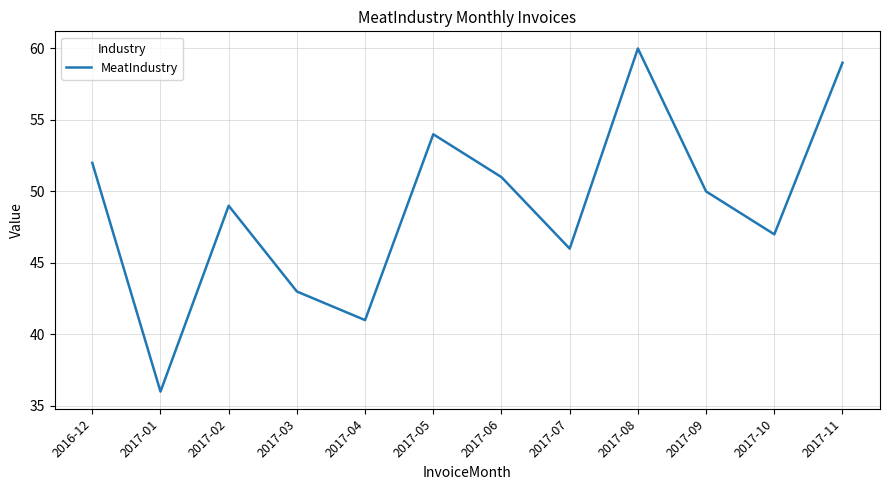

What is the difference between the maximum and second lowest values?

19